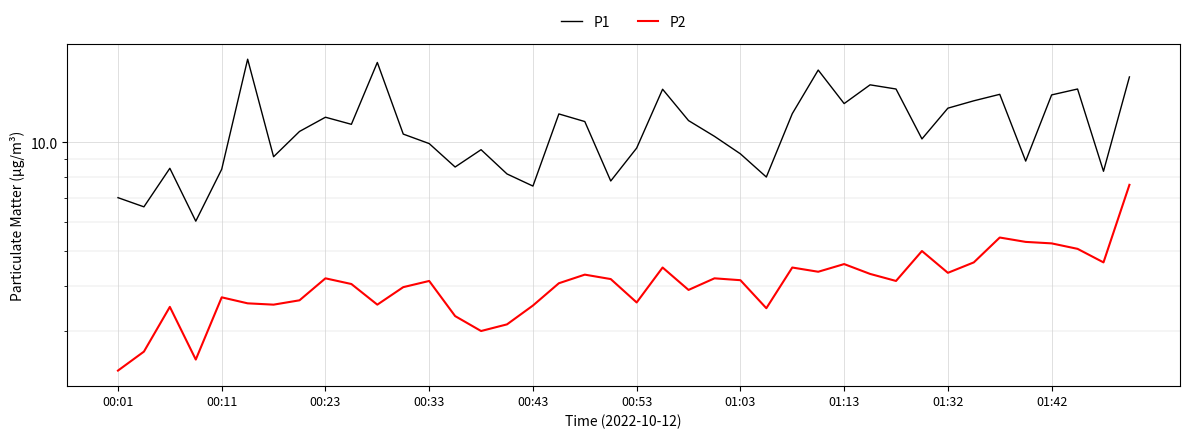

What is the label of the 12th point from the left?

11